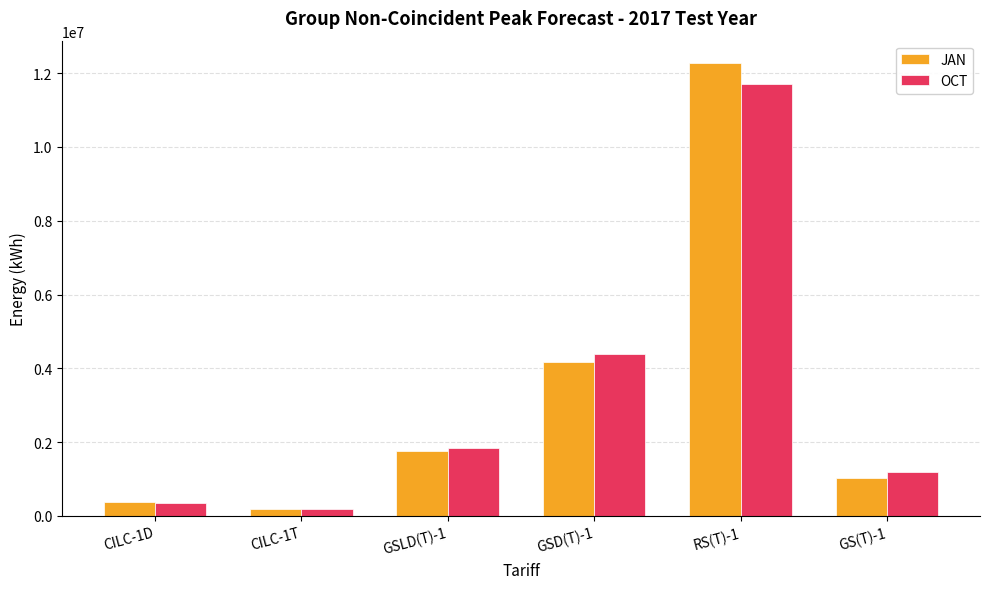

Which series has the widest spread of values?

JAN